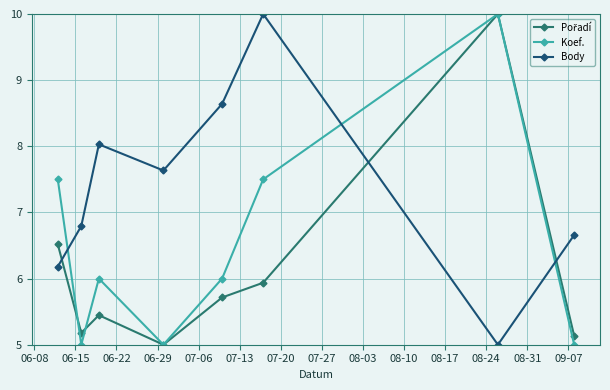

What is the value of the Koef. point at the 6th from the left?

7.5